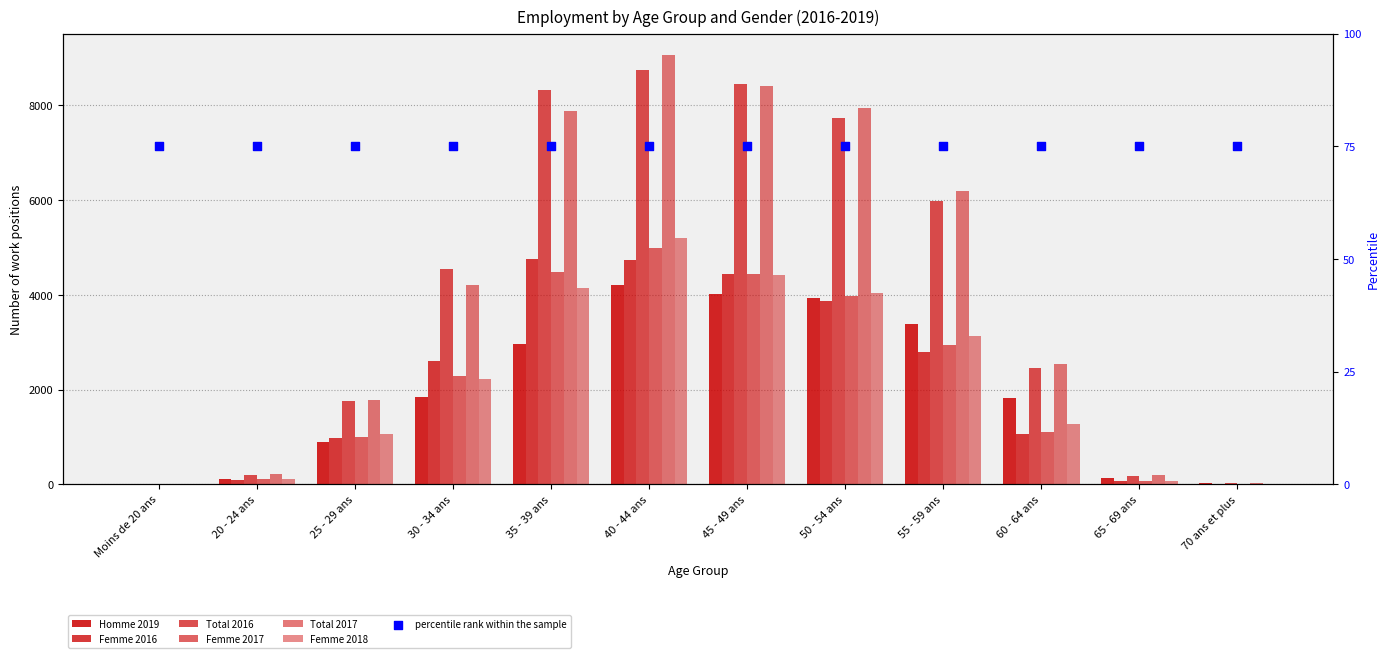

Which series has the largest total across all categories?

Total 2017